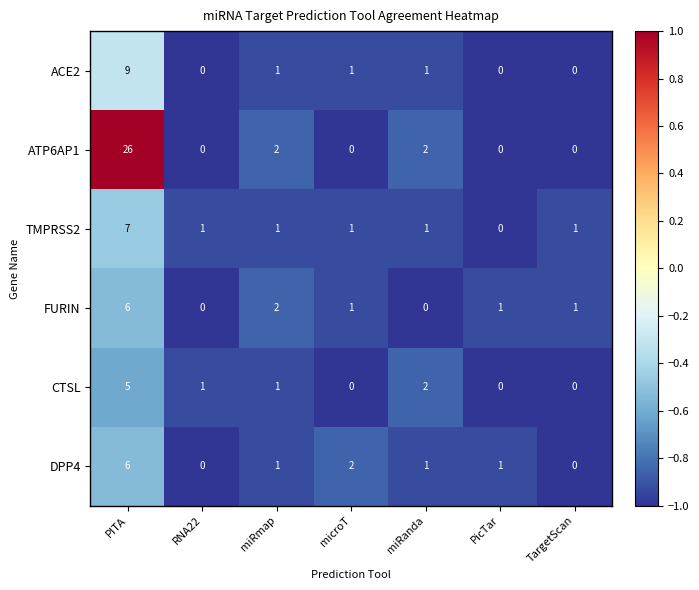

The value of ATP6AP1 at RNA22 is 0. True or false?

True